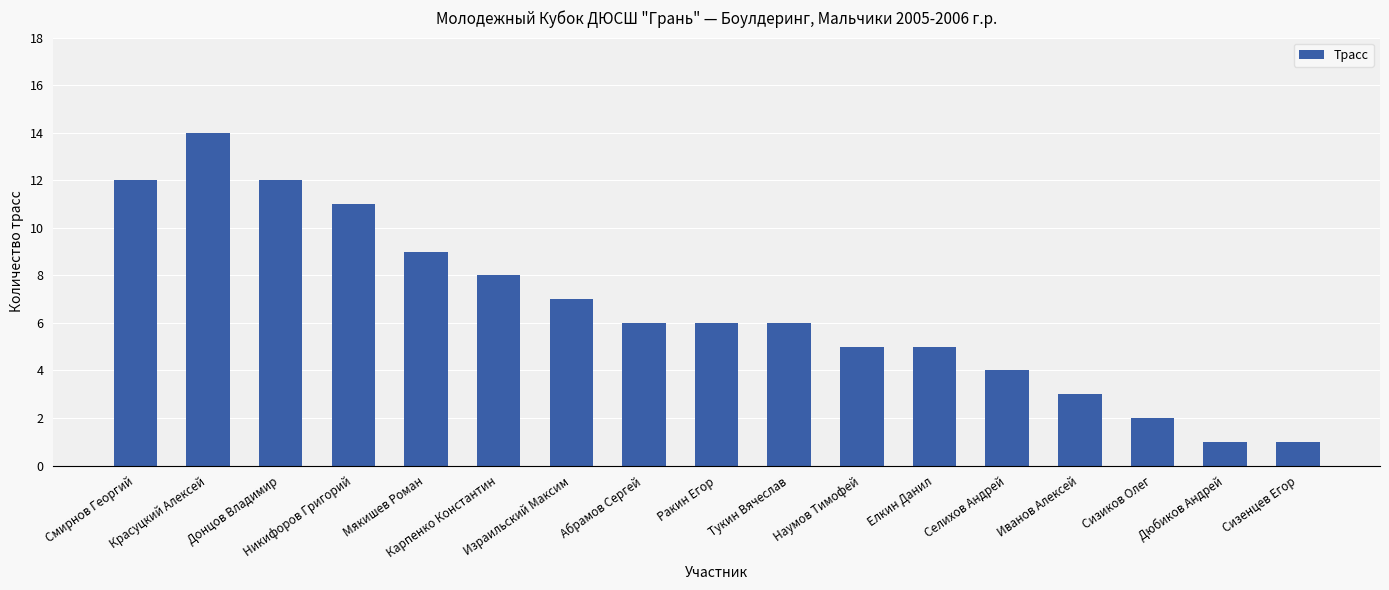

What is the greatest value displayed?

14